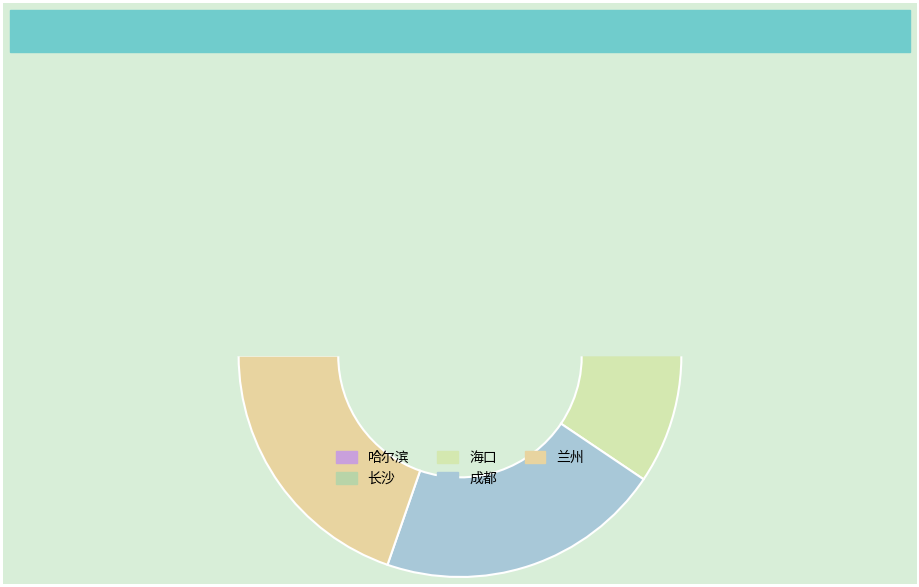

To the nearest percent, what percentage of the pie is 长沙?

12%